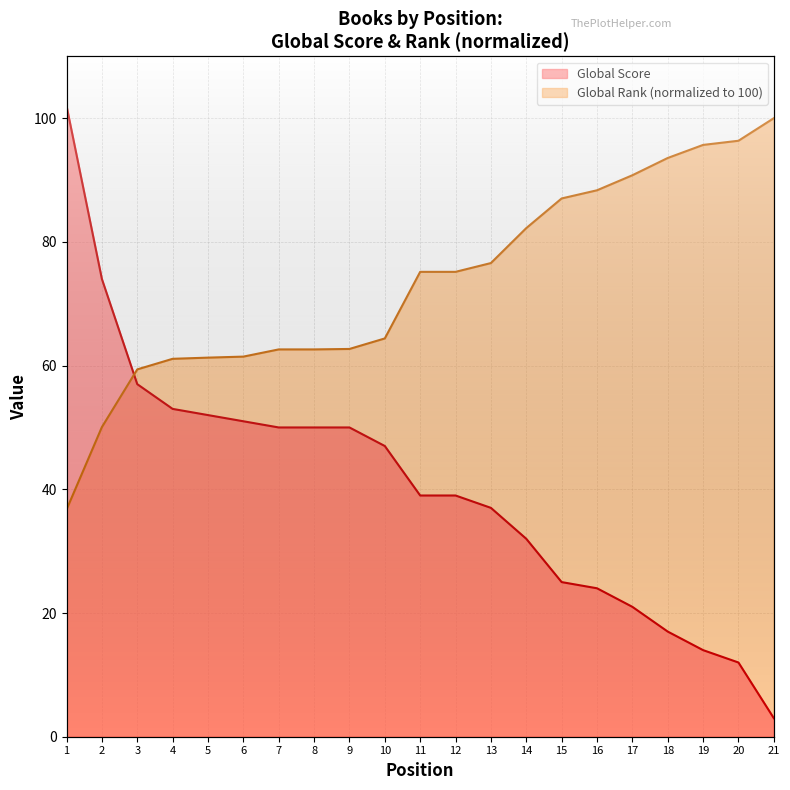

At how many categories does at least one series exceed 99?

2